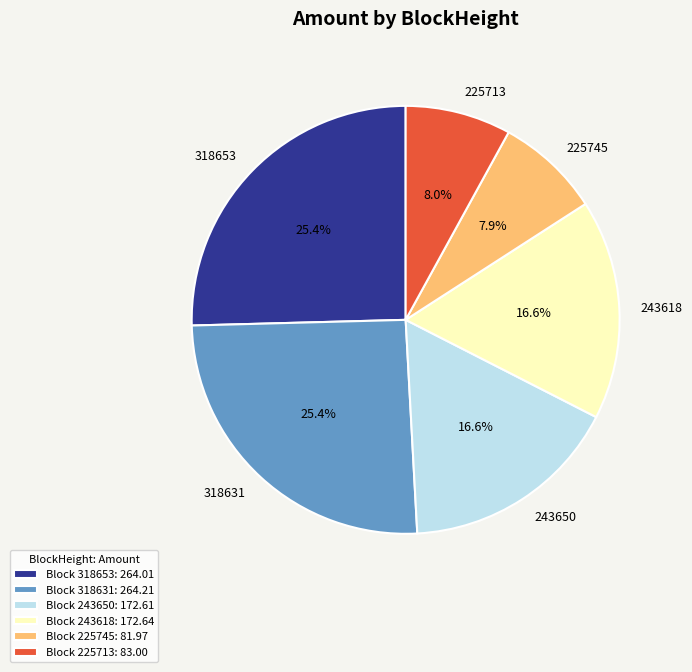

To the nearest percent, what is the combined percentage of 318631 and 225745?

33%